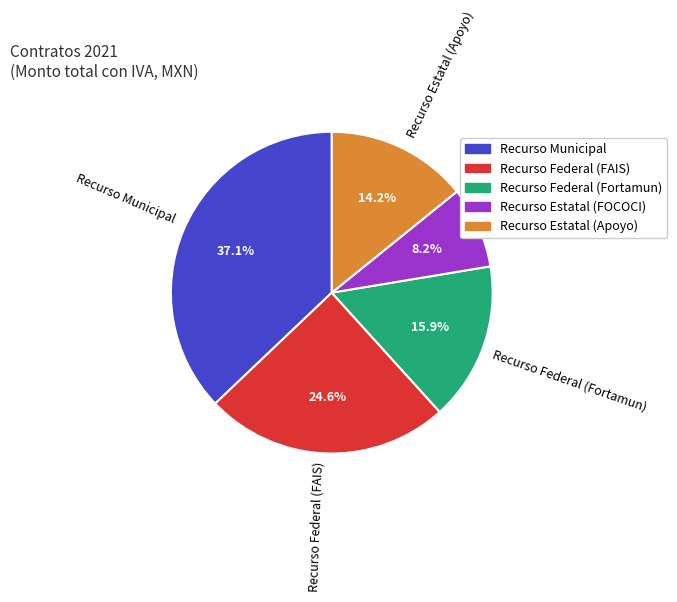

Does Recurso Municipal represent more than half of the total?

No